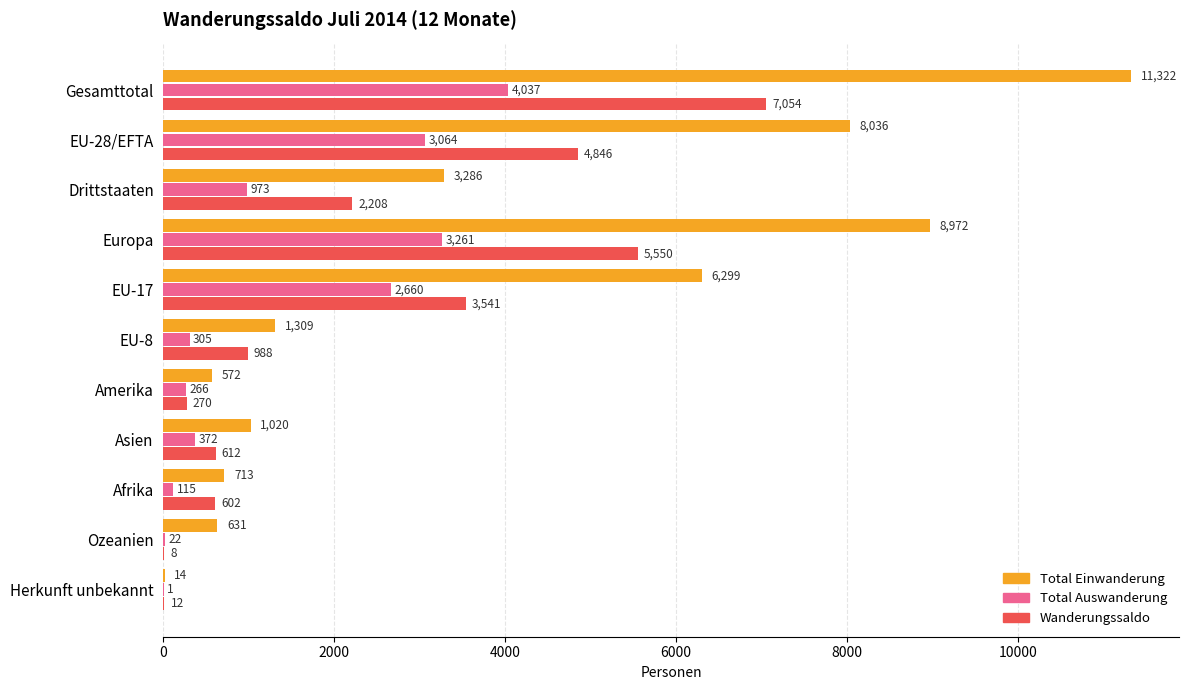

The Wanderungssaldo series shows 2208 at Drittstaaten. True or false?

True